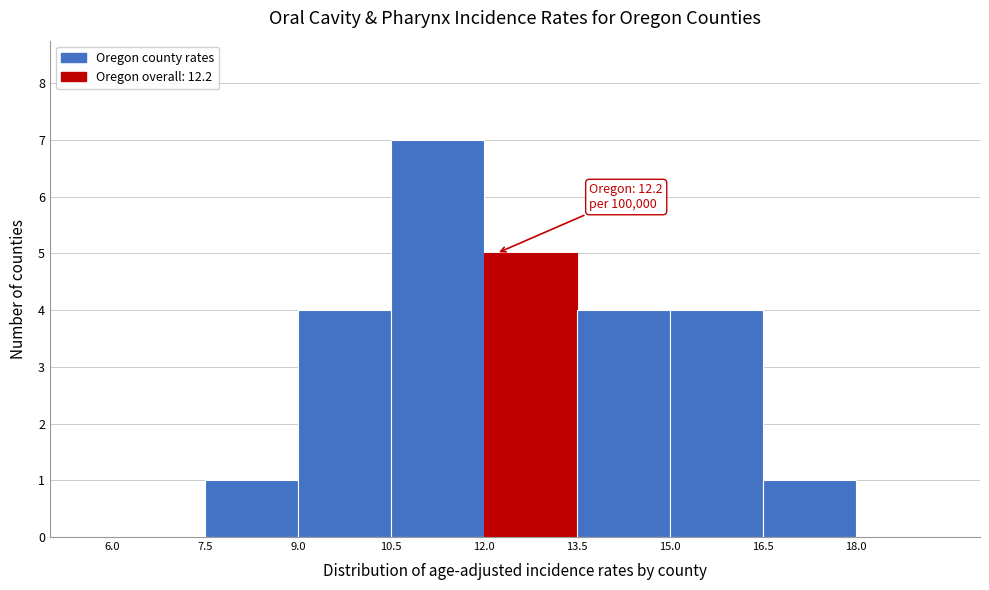

Which range on the x-axis has the tallest bar?

10.5 to 12.0